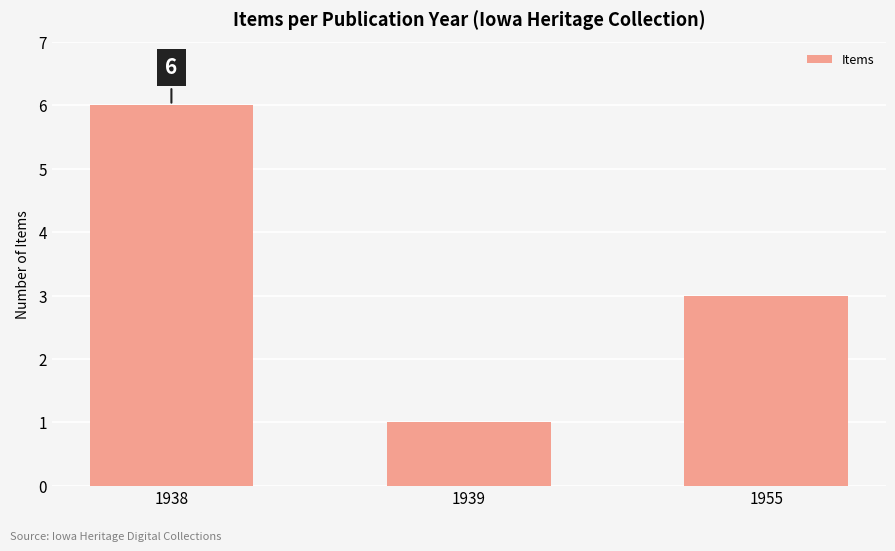

What is the greatest value displayed?

6